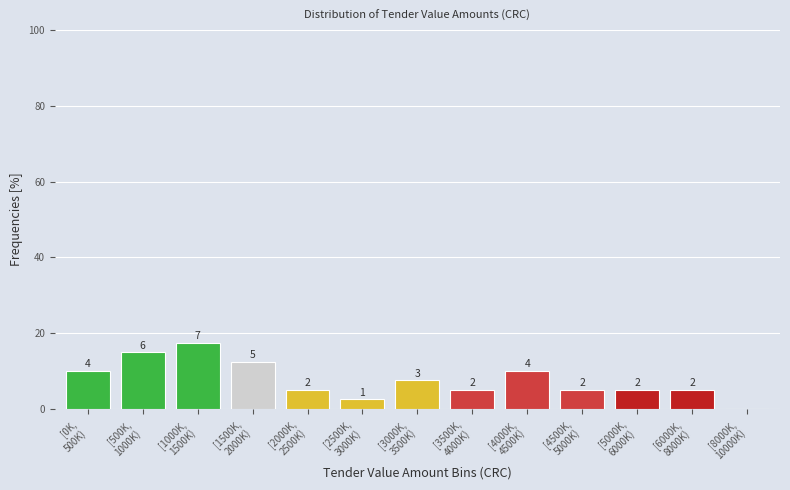

Are the bars horizontal?

No